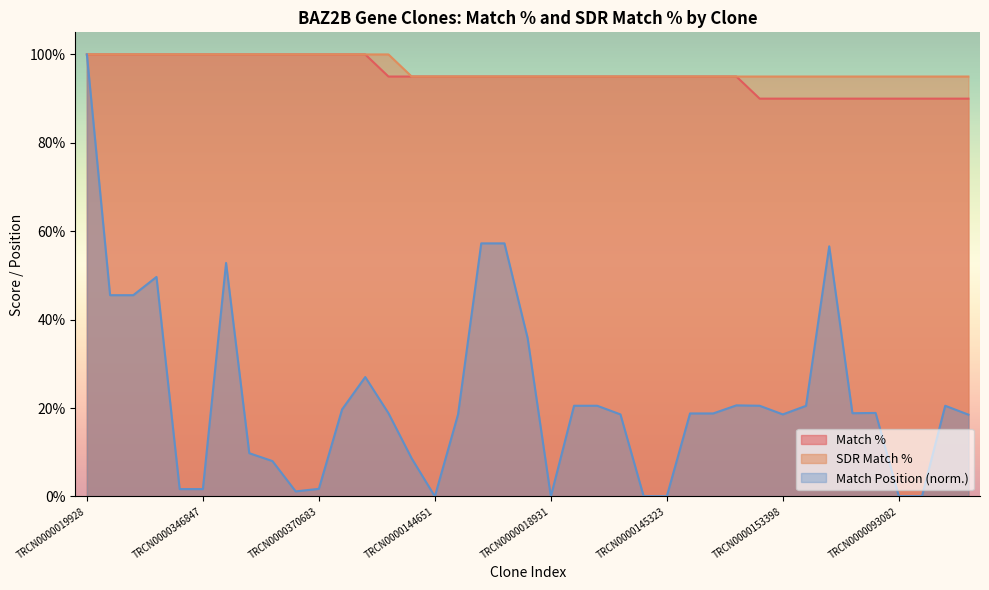

Read the Match % value at TRCN0000136024.

95.0